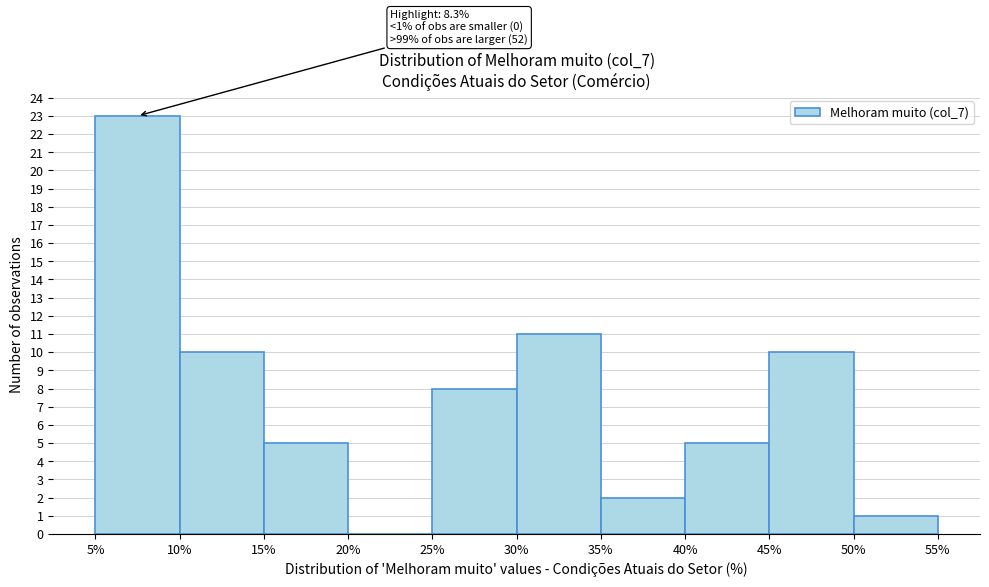

Over which range of the x-axis is the bar tallest?

5% to 10%